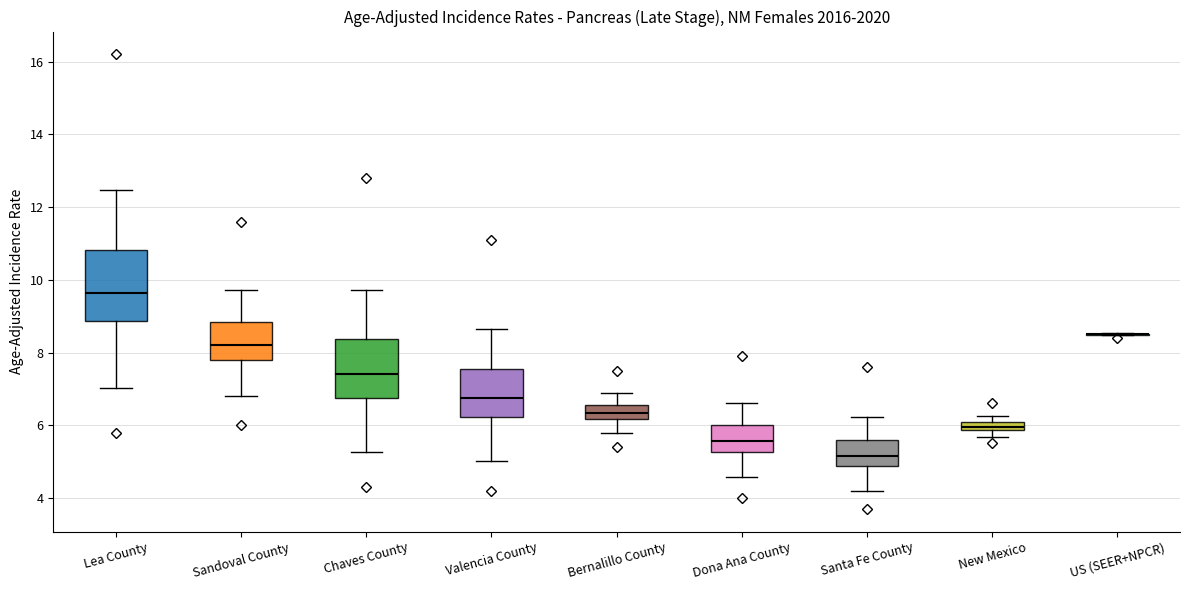

Comparing the boxes themselves (not the whiskers), which one is the tallest?

Lea County